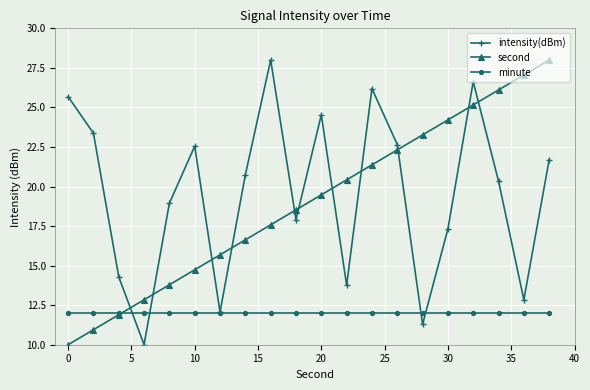

True or false: second has more than 1 interior local peaks.

False